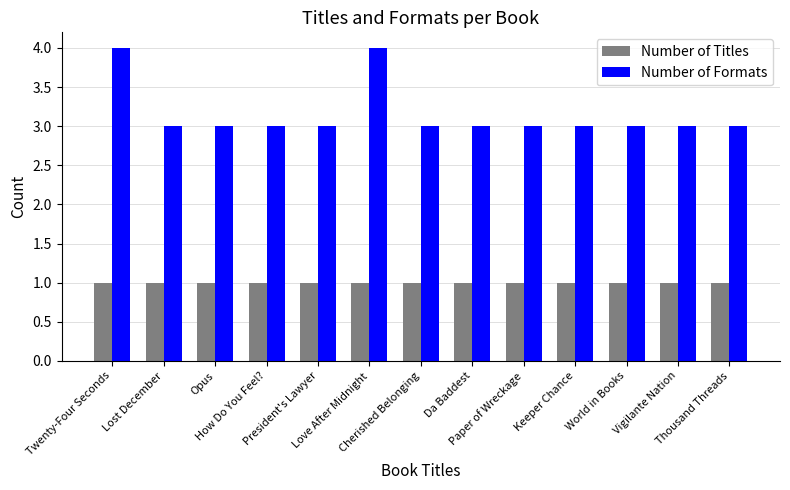

Which series has the largest range (max minus min)?

Number of Formats